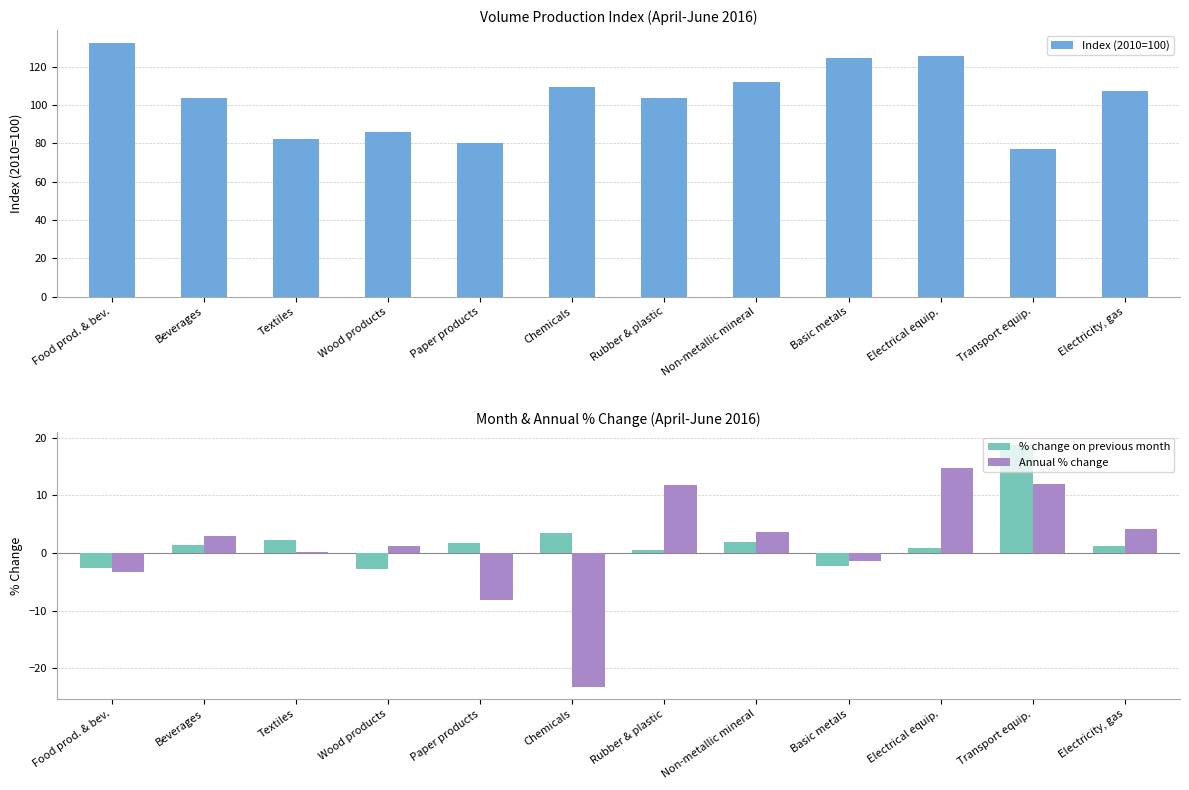

What is the label of the 2nd bar from the left?

Beverages